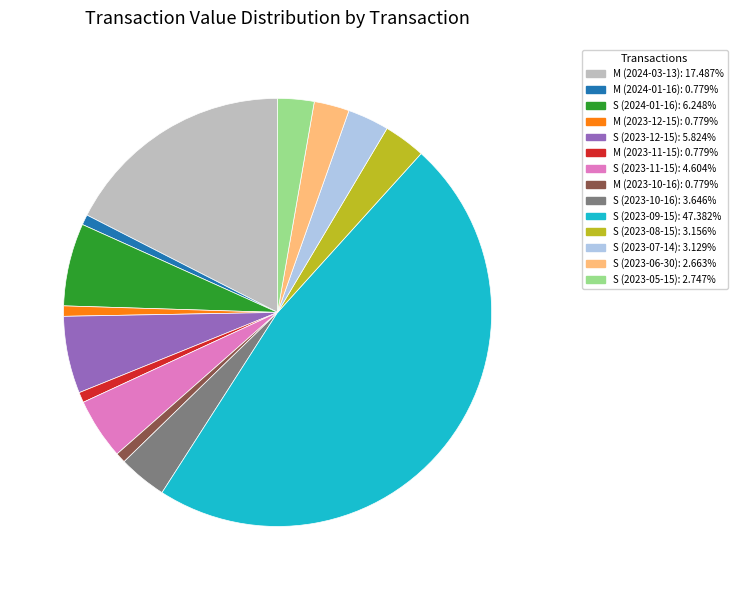

Which has a higher value, S (2023-09-15) or S (2024-01-16)?

S (2023-09-15)